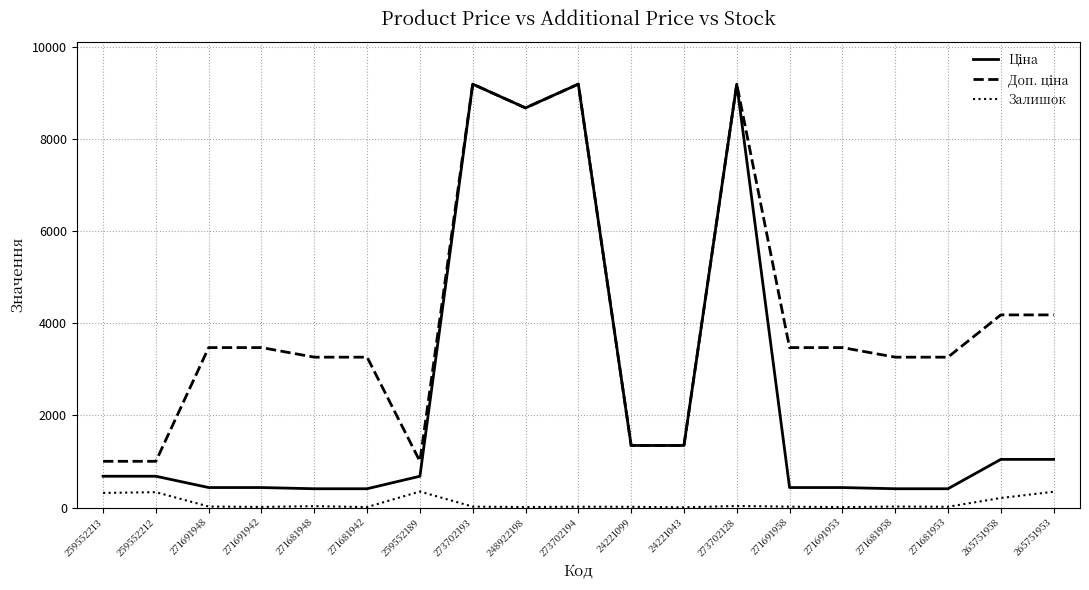

Is it true that Залишок equals 34.0 at 273702128?

True